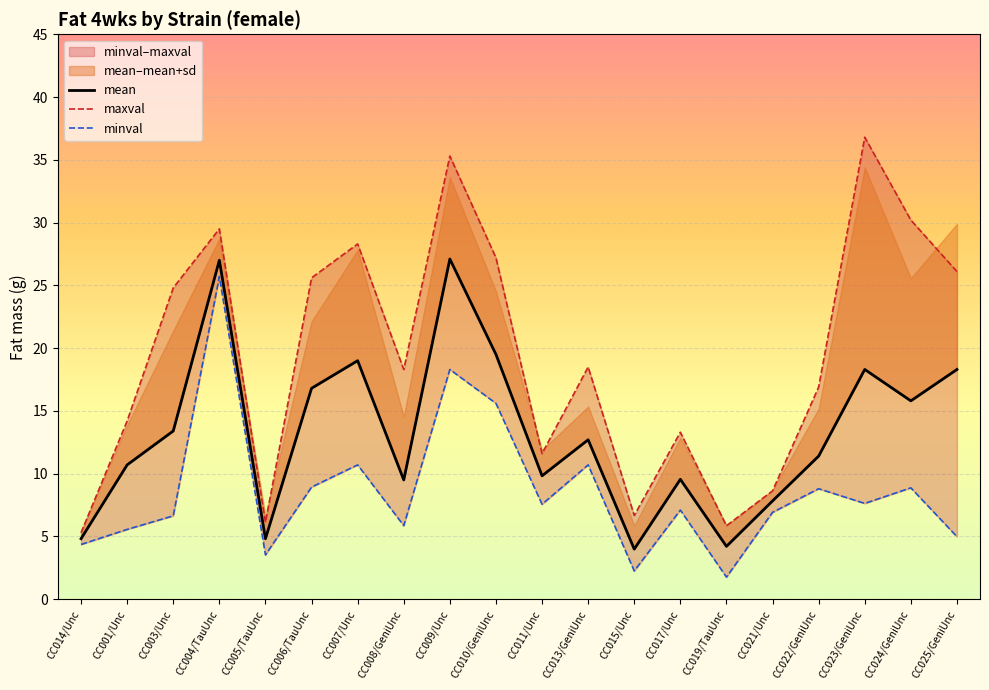

True or false: maxval and minval cross at least once.

False